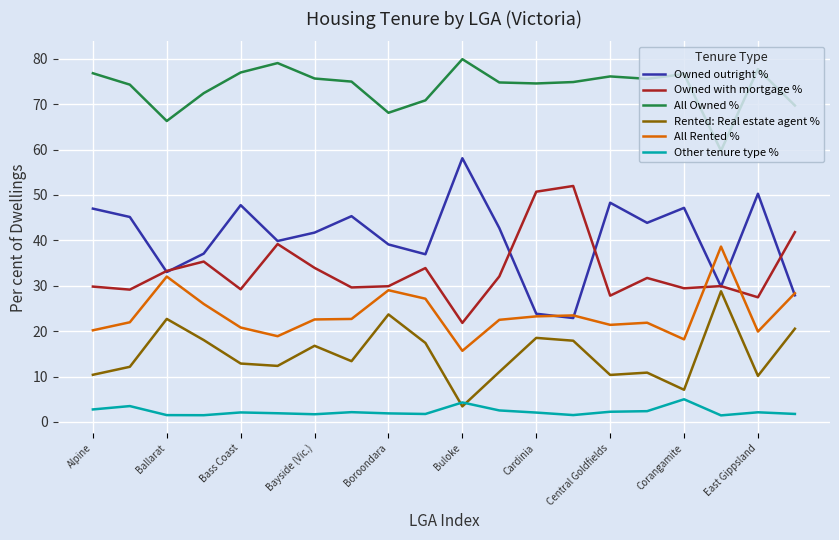

True or false: All Owned % has more than 1 interior local peaks.

True